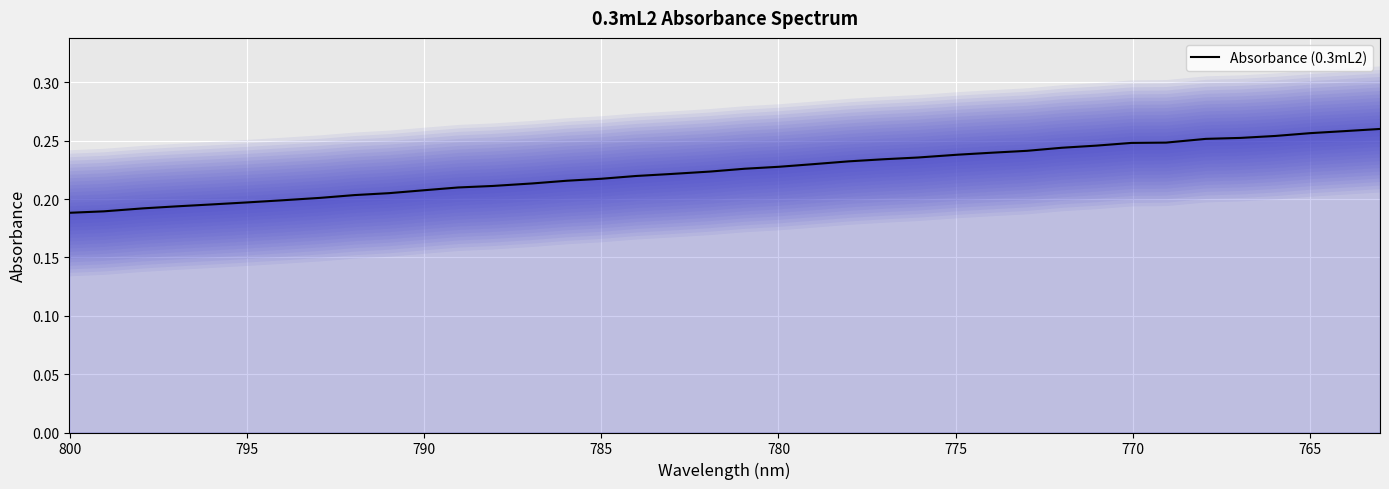

What is the value of the 23rd point from the left?

0.2